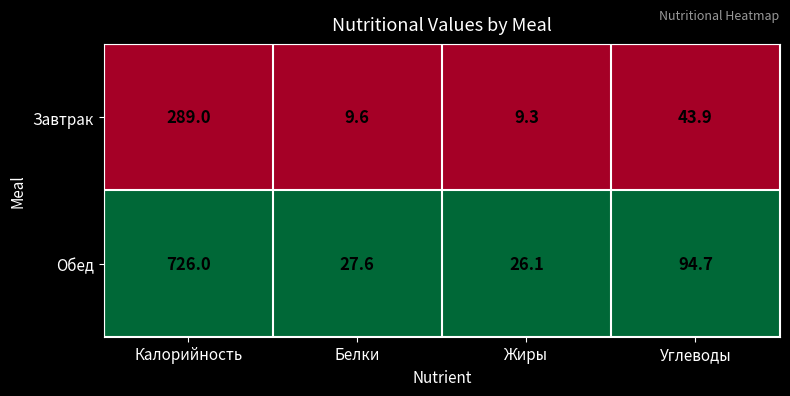

Which category has the highest value across all series?

Калорийность